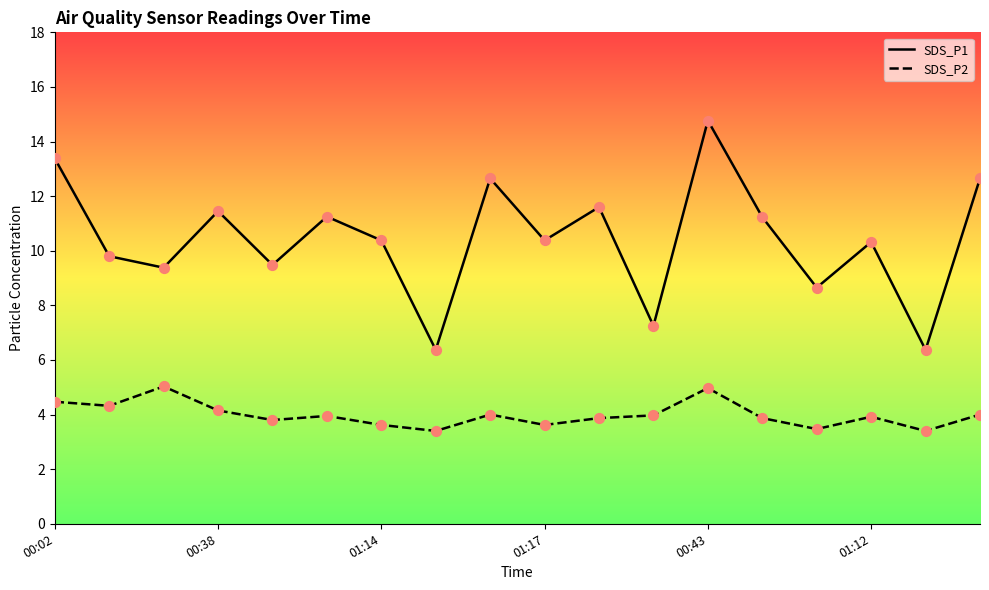

What is the total value across all series at 11?

11.2